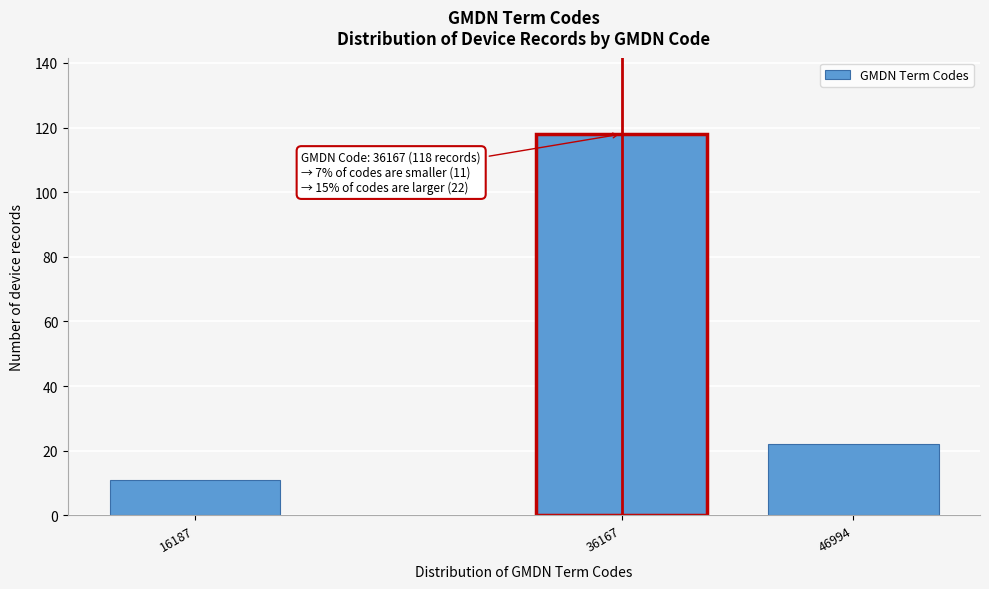

Reading left to right, extract all data points from this chart.

11	118	22